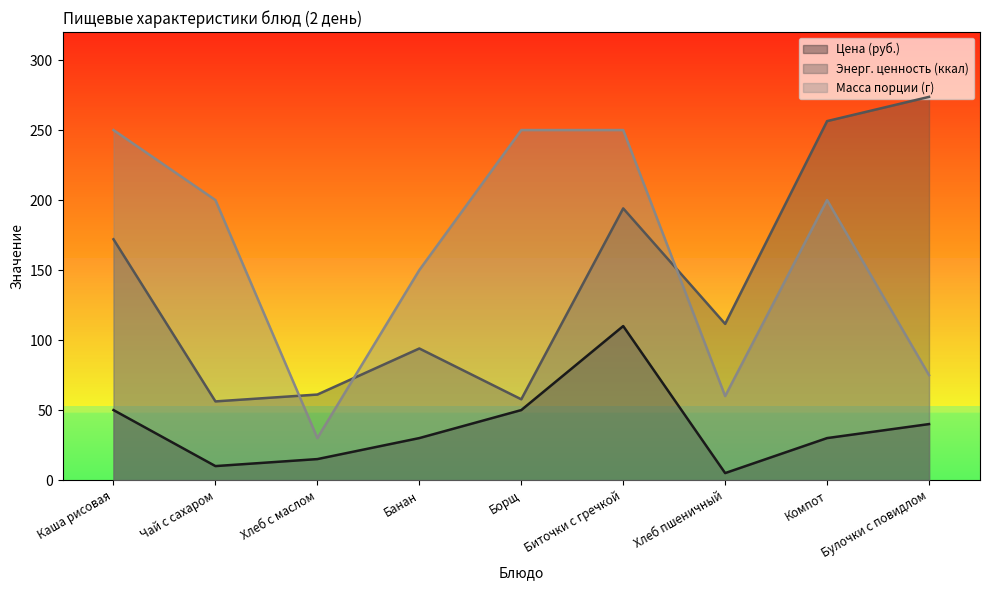

True or false: Цена (руб.) has a value of 54.5 at Булочки с повидлом.

False